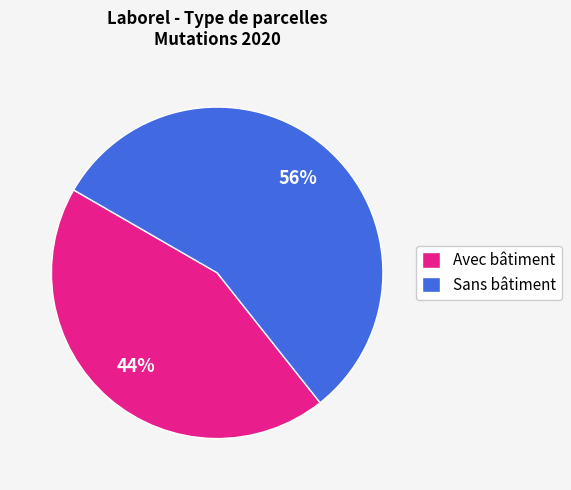

To the nearest percent, what percentage of the pie is Sans bâtiment?

56%